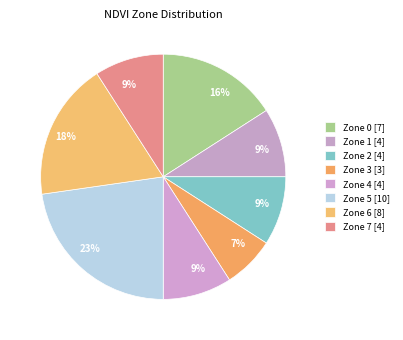

How many slices are in this pie chart?

8